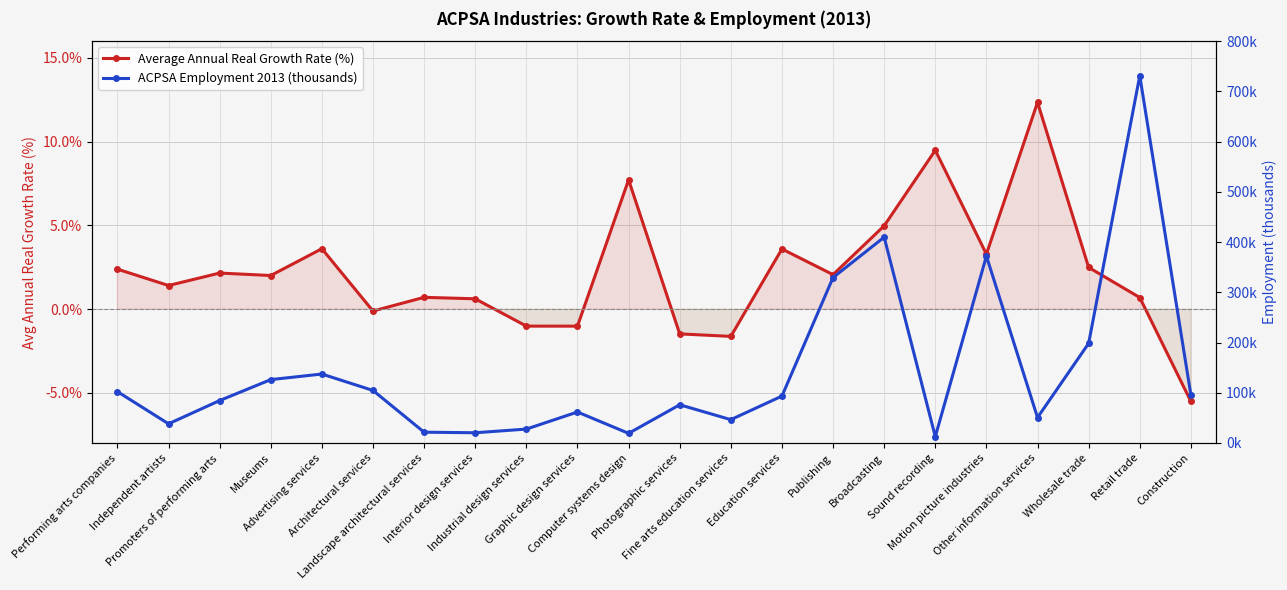

Read the ACPSA Employment 2013 (thousands) value at Computer systems design.

19.2